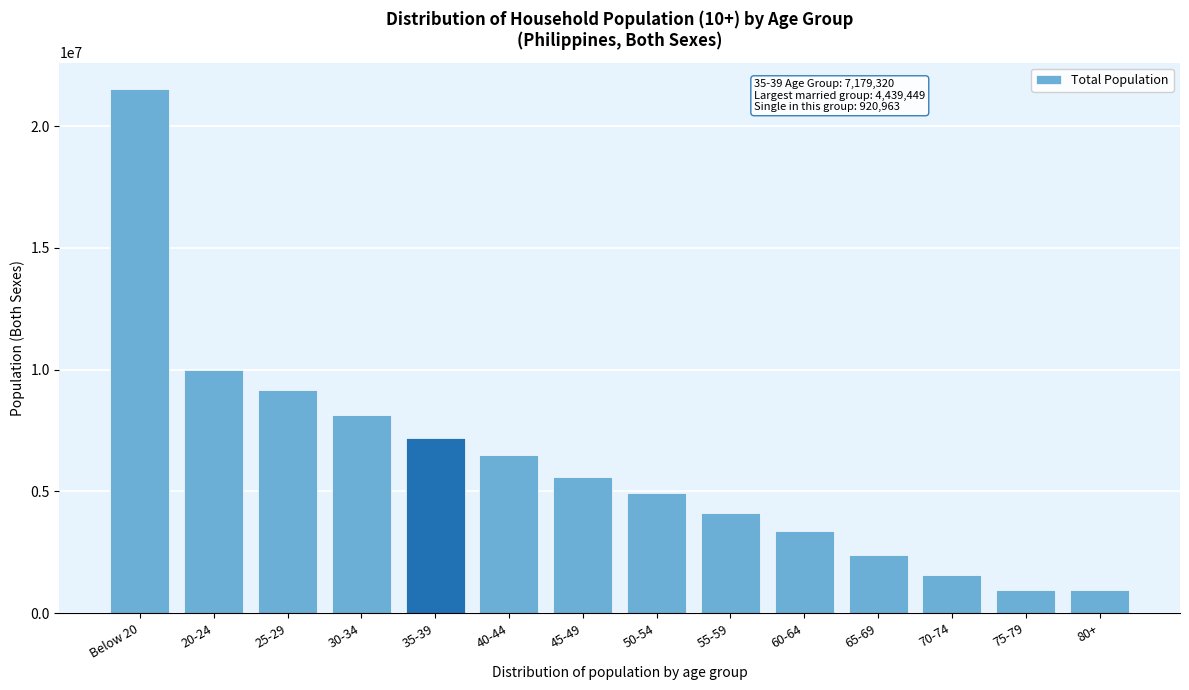

The value at 60-64 is 5949975. True or false?

False